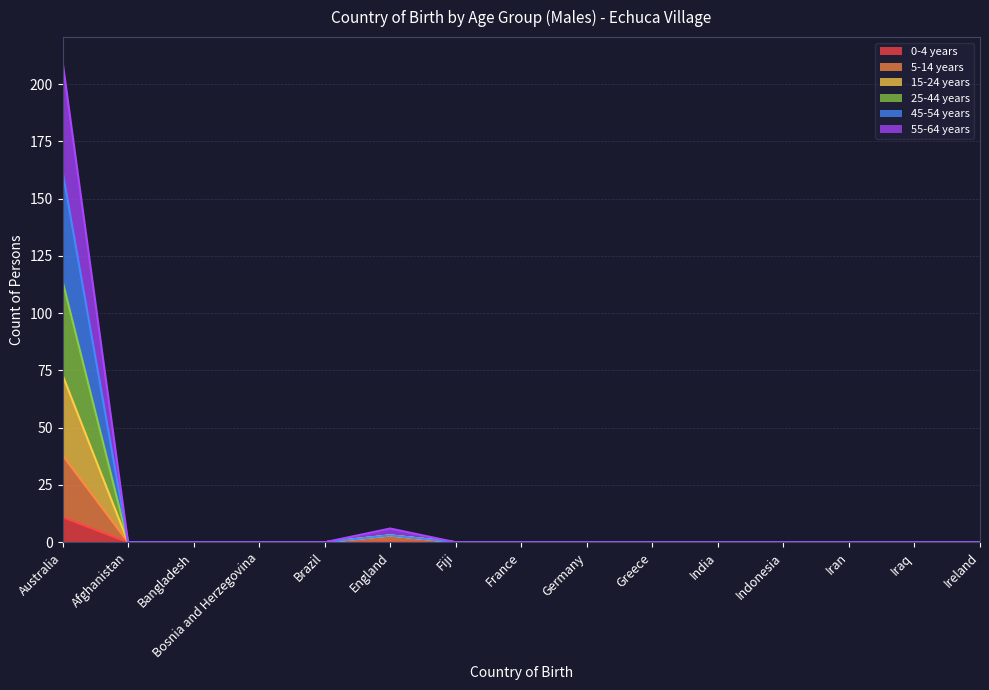

Where is 0-4 years nearest to the value 5?

Afghanistan